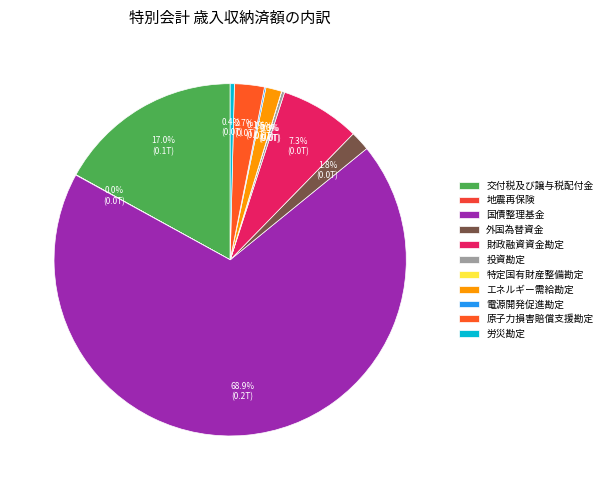

Which category has the smallest portion of the pie?

特定国有財産整備勘定